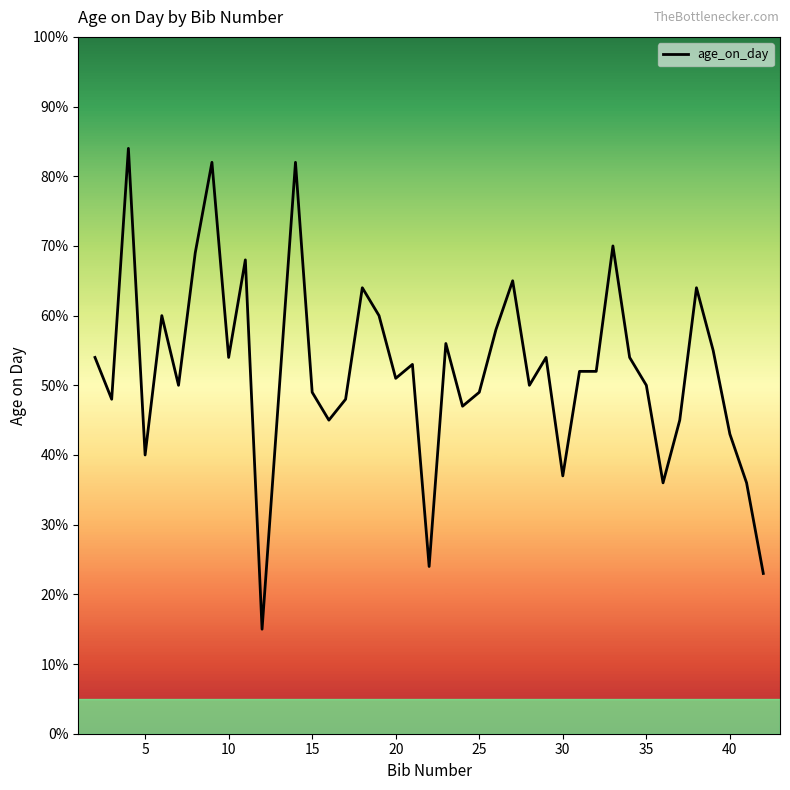

What is the sum of all values?

2096